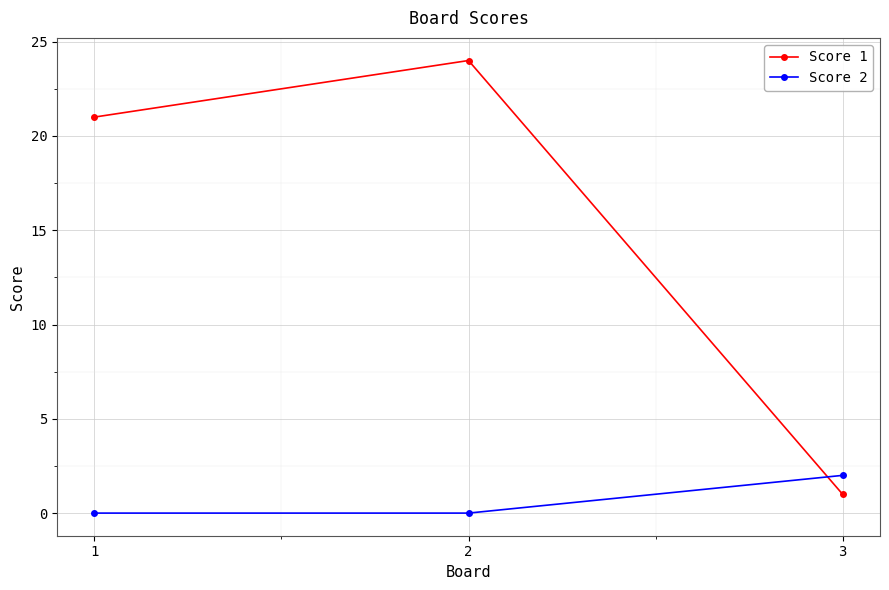

List the labels in order of Score 1 value, largest first.

2, 1, 3